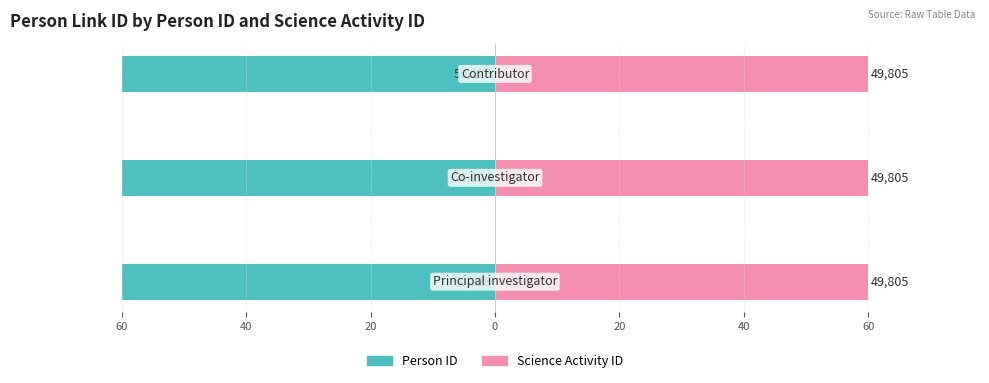

Does the chart contain any negative values?

Yes